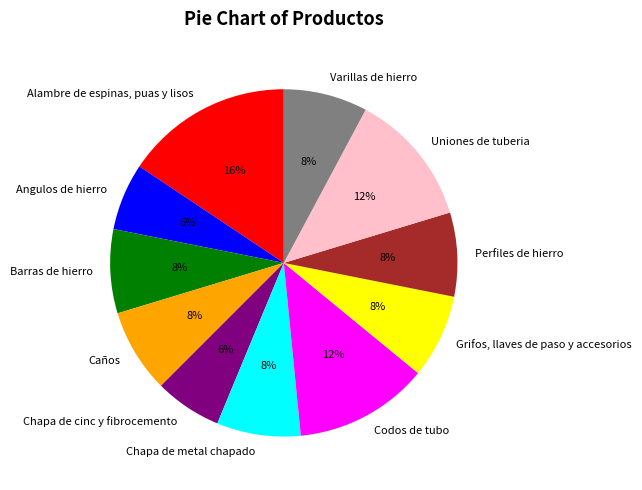

To the nearest percent, what portion does Codos de tubo represent?

12%